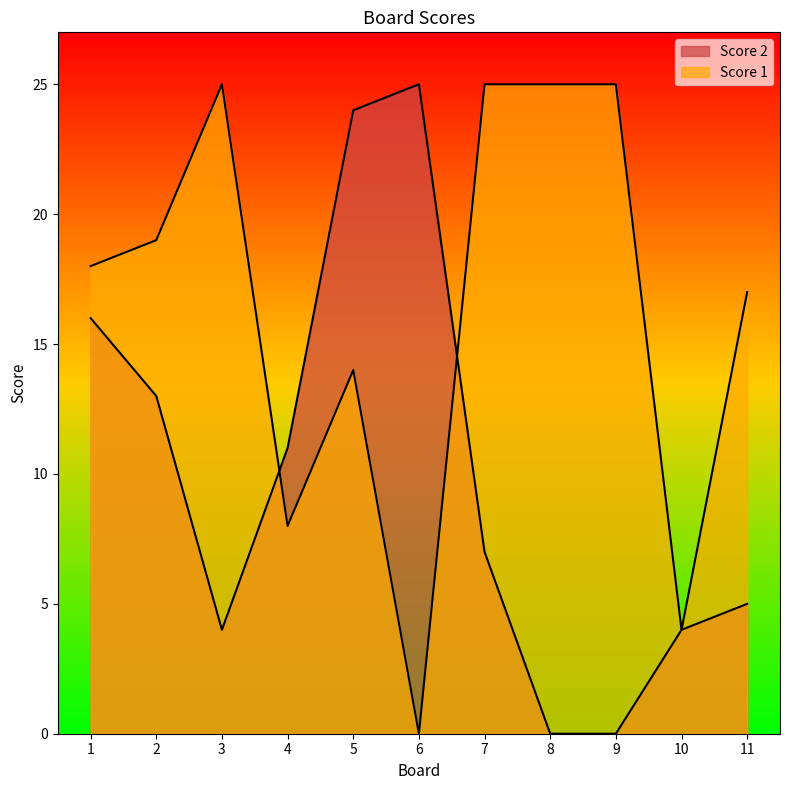

Rank the series by their average value, from lowest to highest.

Score 2, Score 1